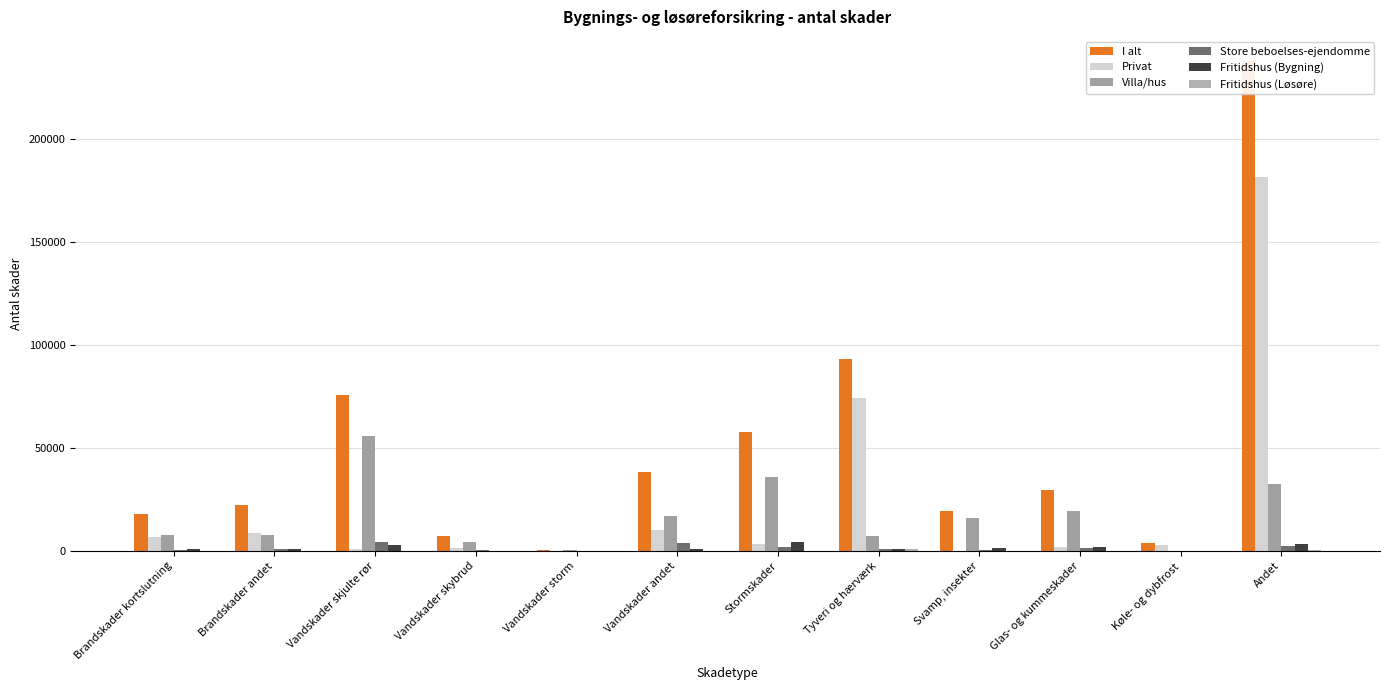

What is the difference between the Villa/hus values at Vandskader andet and Vandskader skjulte rør?

38456